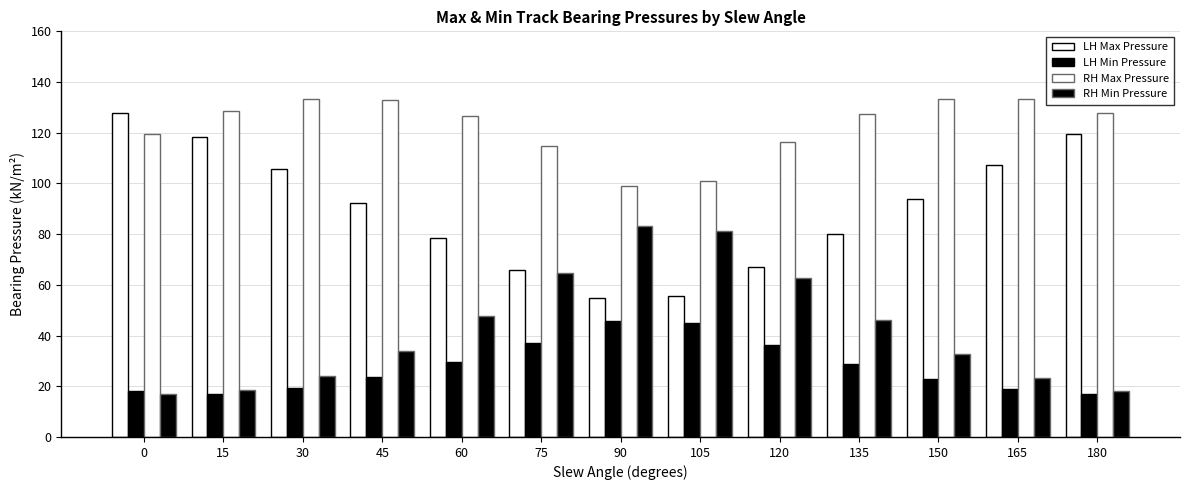

Is the value of LH Max Pressure at 75 greater than the value of LH Min Pressure at 105?

Yes